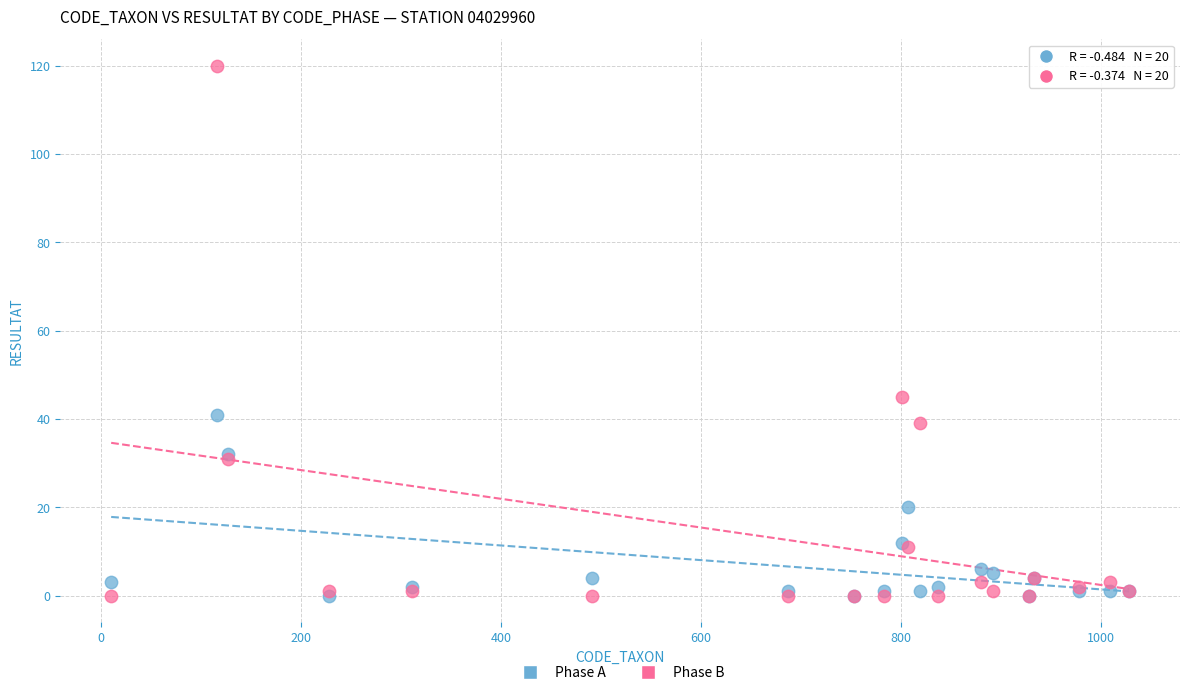

Across all series, what Y value is closest to 60?

45